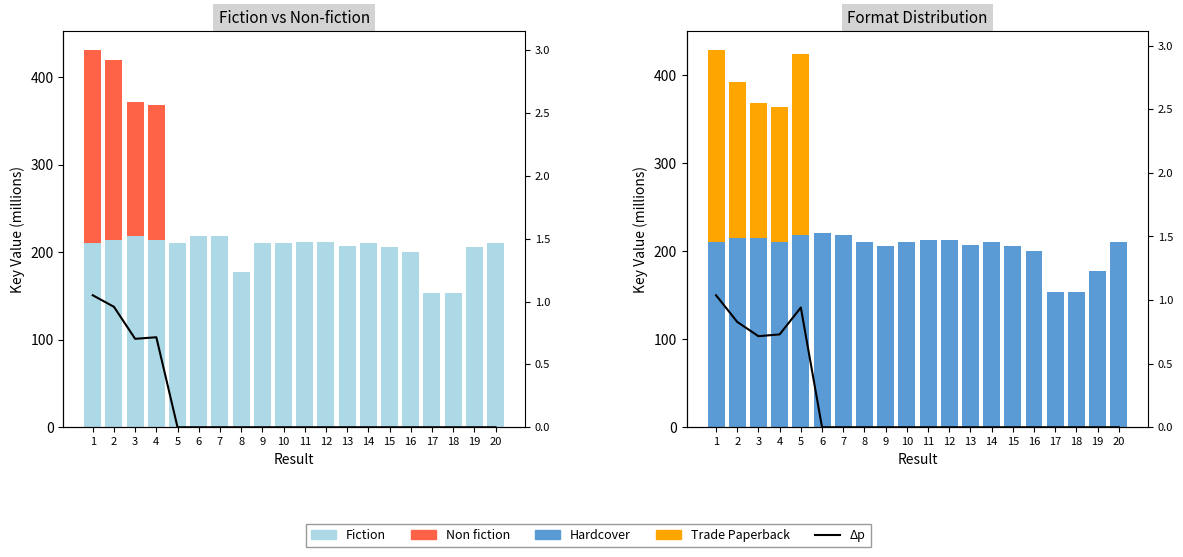

Where is Fiction nearest to the value 185?

8